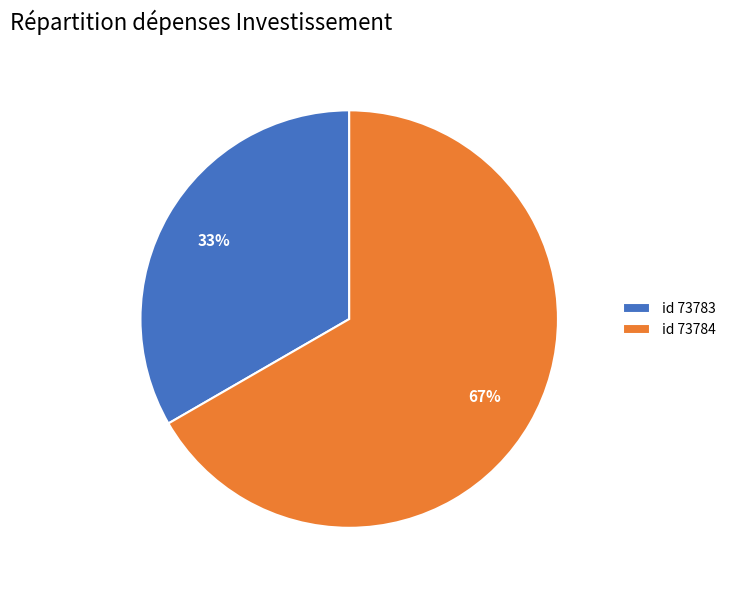

To the nearest percent, what is the combined percentage of id 73783 and id 73784?

100%